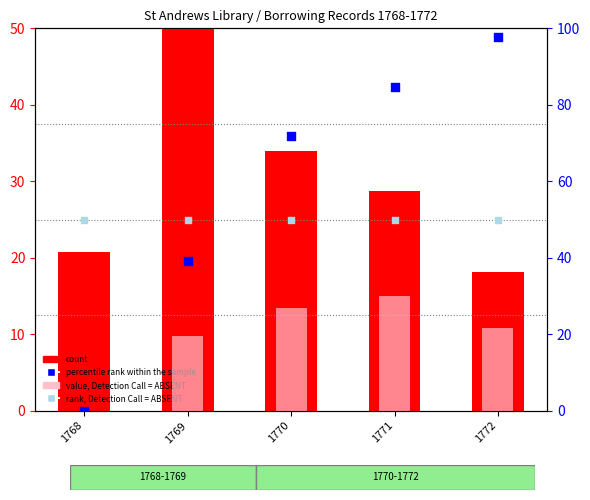

Which series contains the highest Y value?

percentile rank within the sample